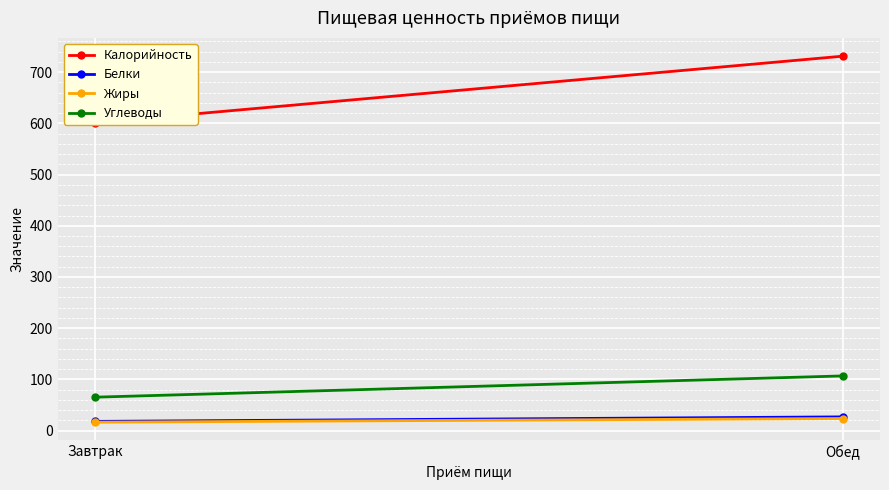

What is the maximum value for Жиры?

23.7